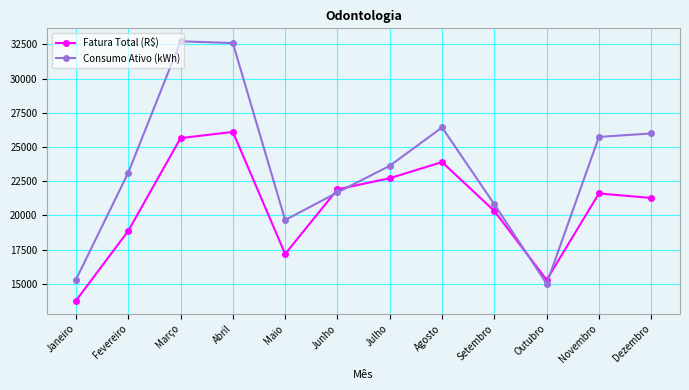

The value of Consumo Ativo (kWh) at Abril is 57332.3. True or false?

False